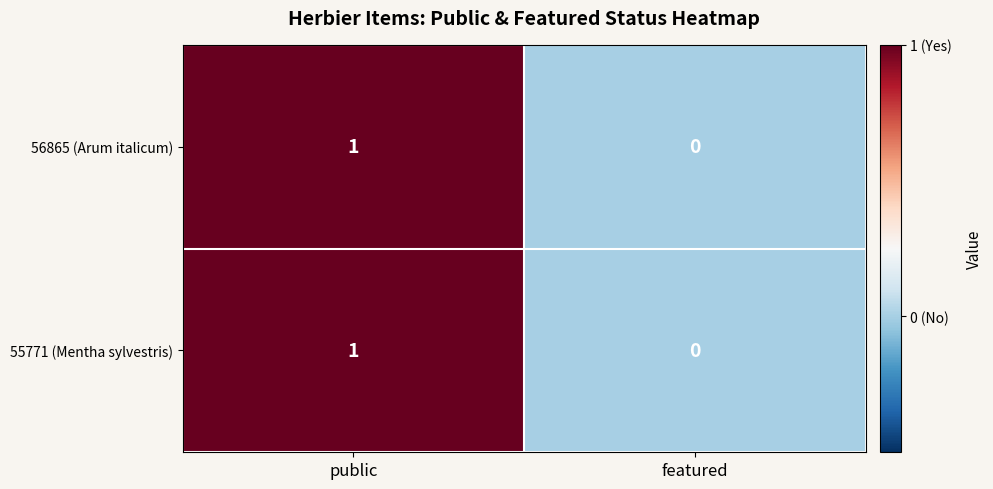

The value of 55771 (Mentha sylvestris) at public is 1. True or false?

True